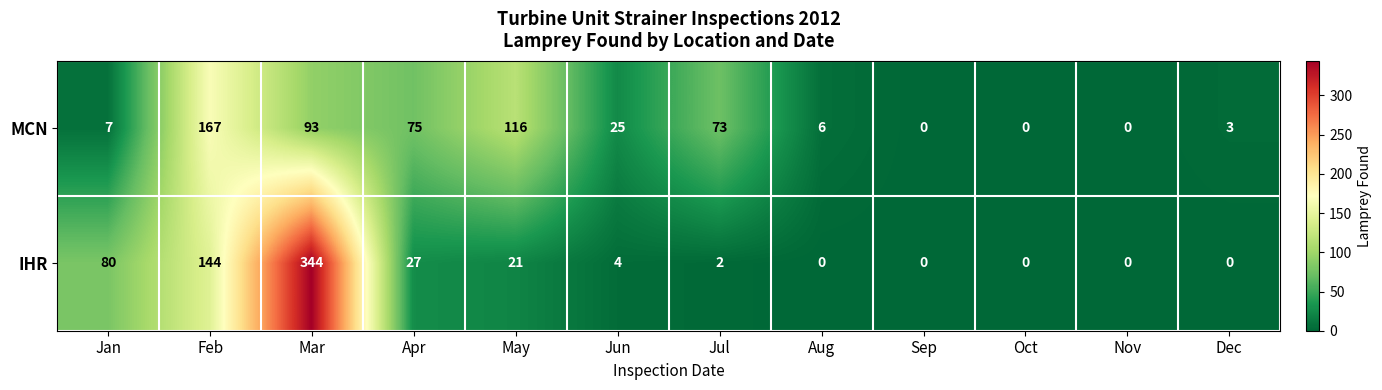

What value does the IHR series have at Apr?

27